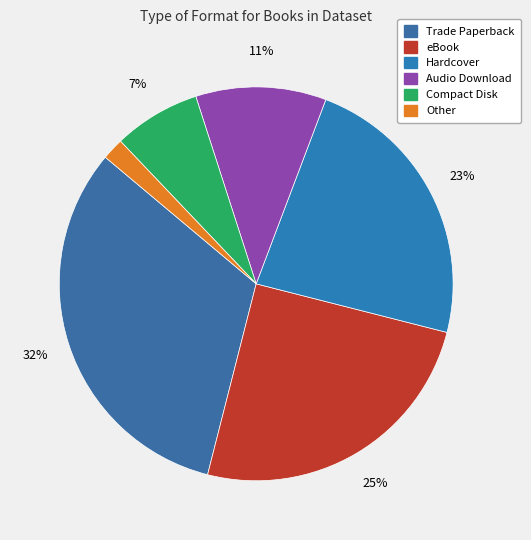

Does any single category account for the majority?

No